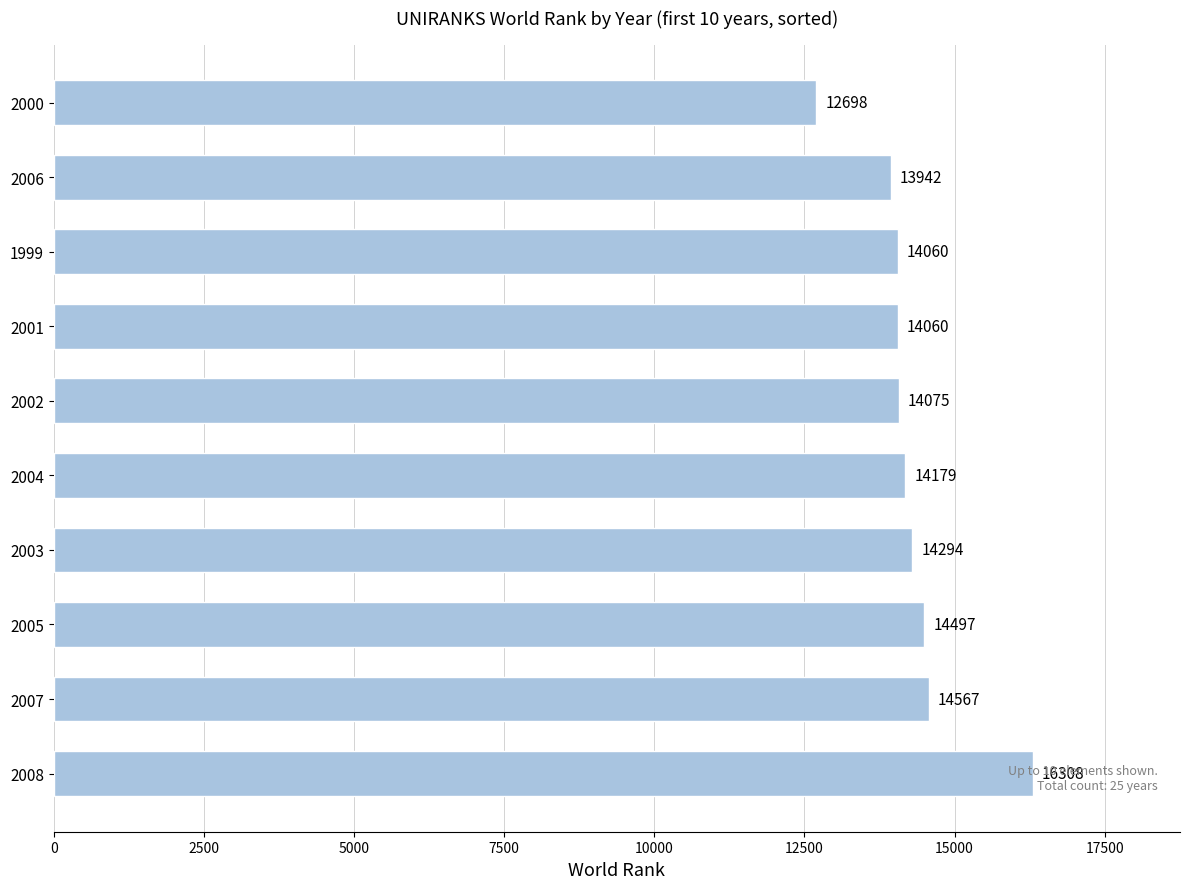

What is the sum of all values?

142680